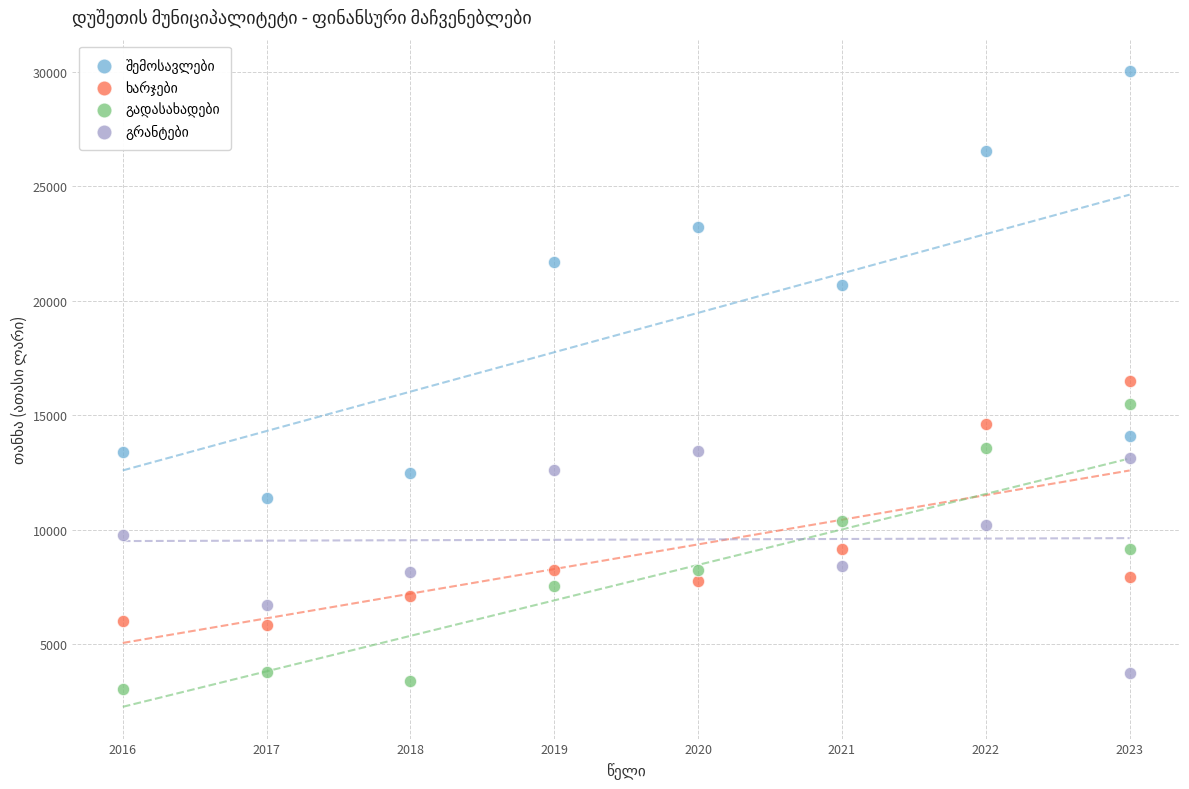

What is the X range (max minus min) for the scatter plot?

7.0